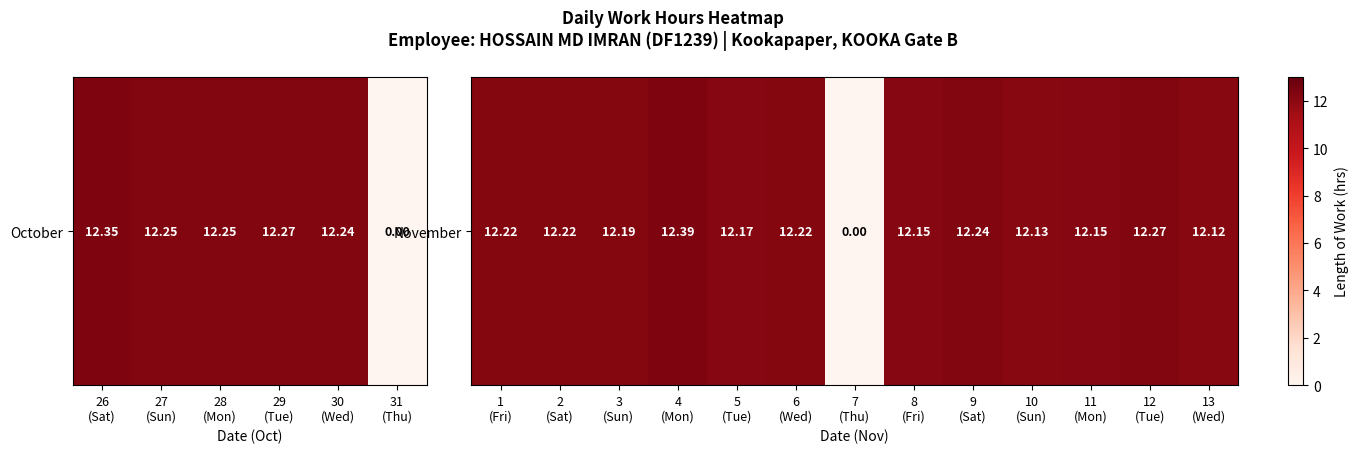

What is the greatest value displayed?

12.4